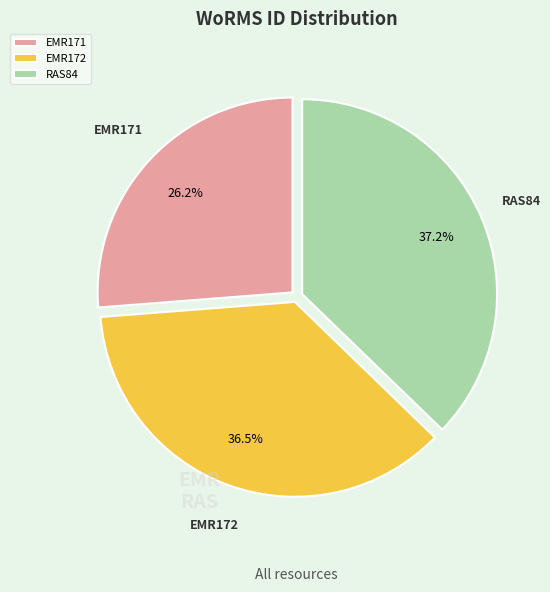

Count the number of slices in the pie.

3